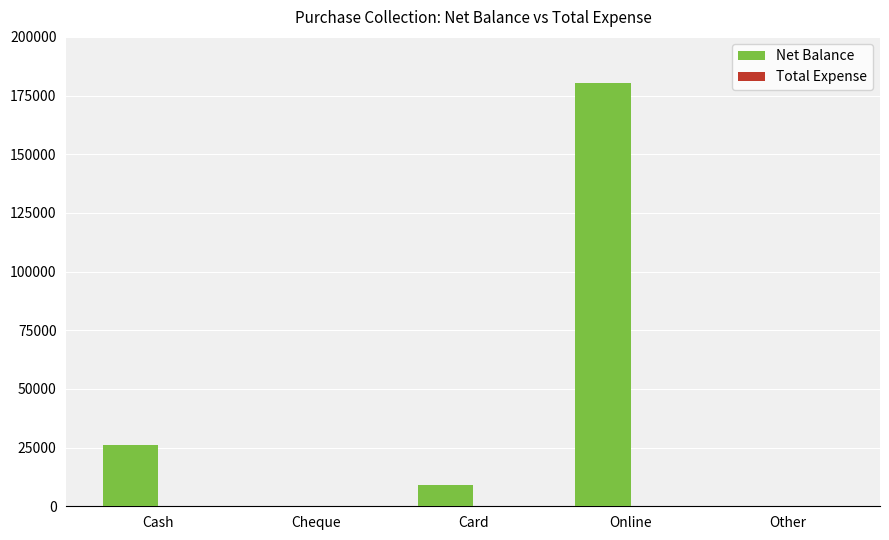

Which has a higher value, Online or Card?

Online